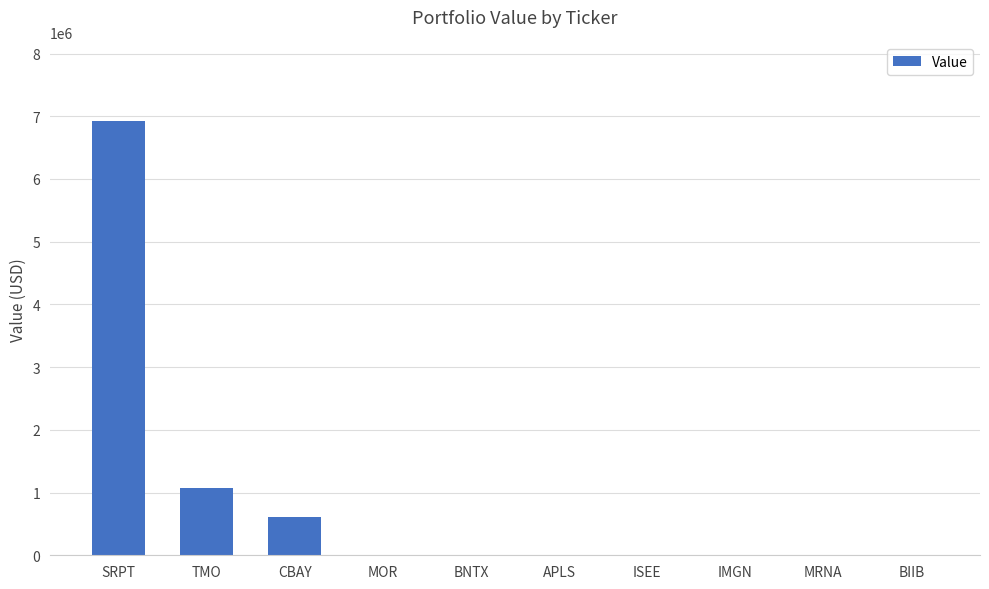

How many data points are above 0?

3